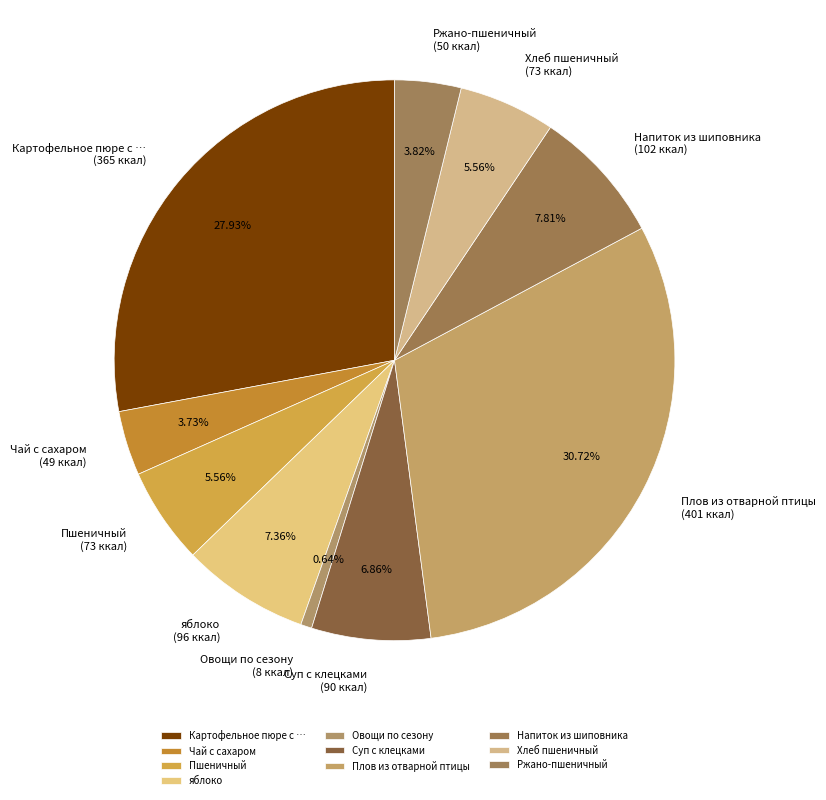

How many slices are in this pie chart?

10